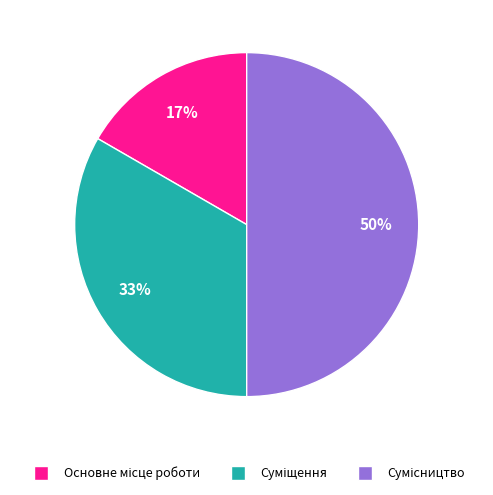

To the nearest percent, what is the difference between the largest and smallest slice percentages?

33%